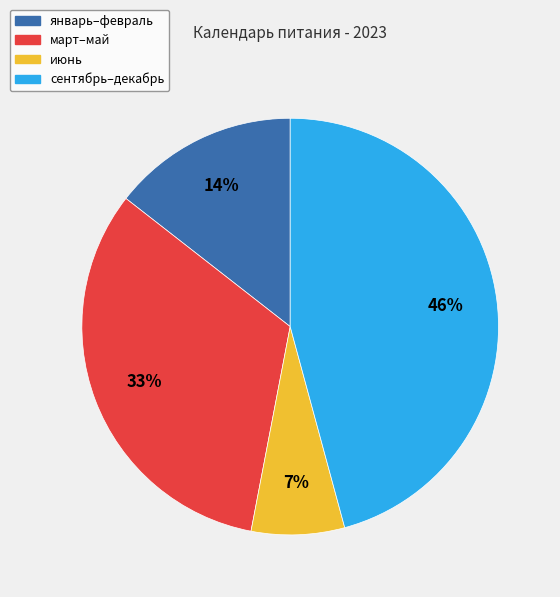

Which has a higher value, сентябрь–декабрь or январь–февраль?

сентябрь–декабрь